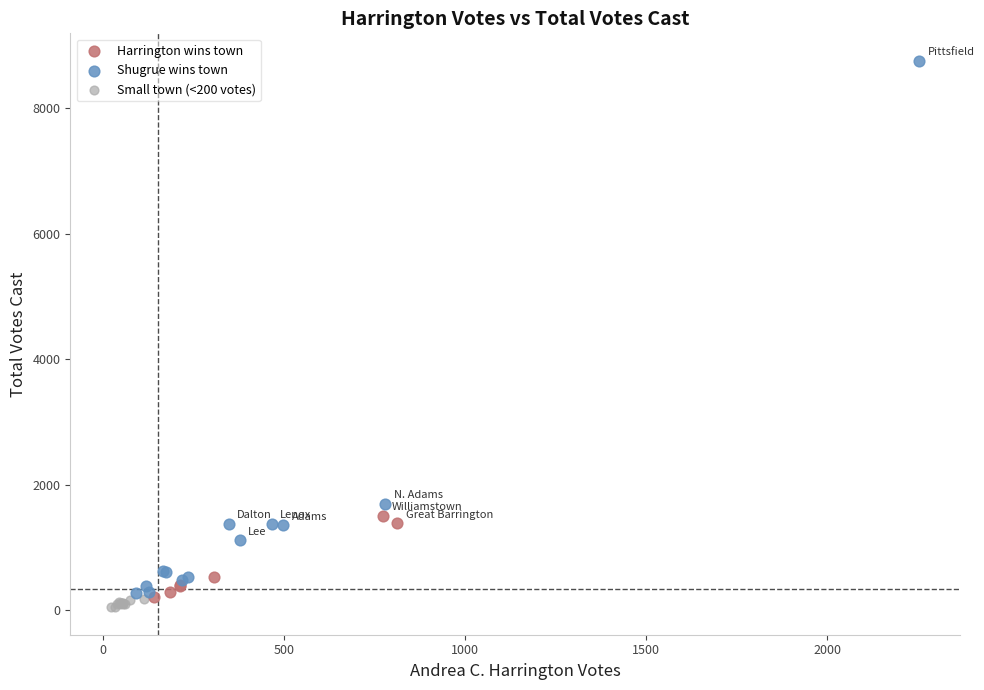

Which series has the widest spread of Y values?

Shugrue wins town